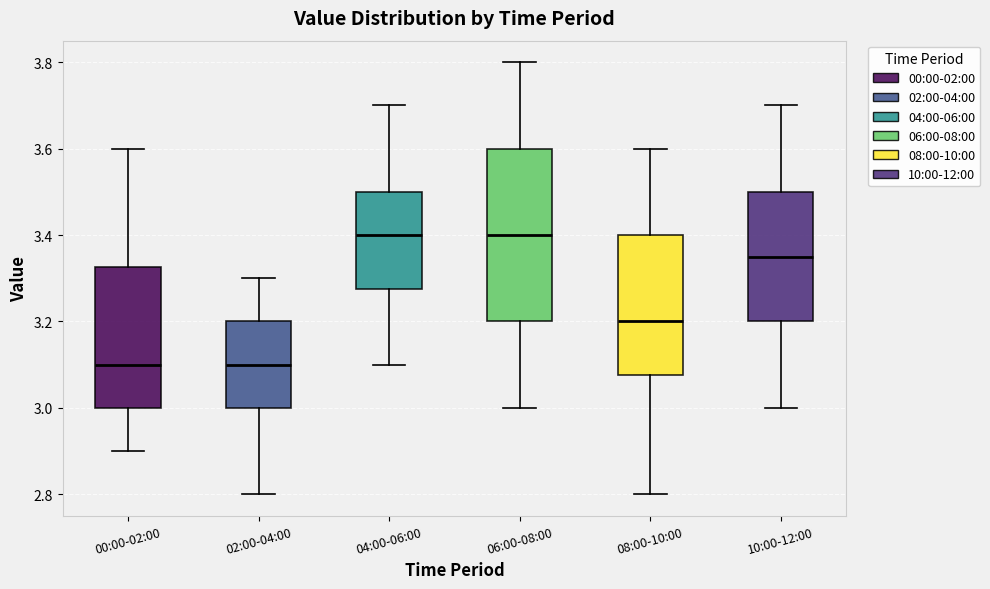

Where is the upper edge of the box for 08:00-10:00 on the y-axis? The values are not printed on the chart, so give them approximately, as read against the axis.

3.40